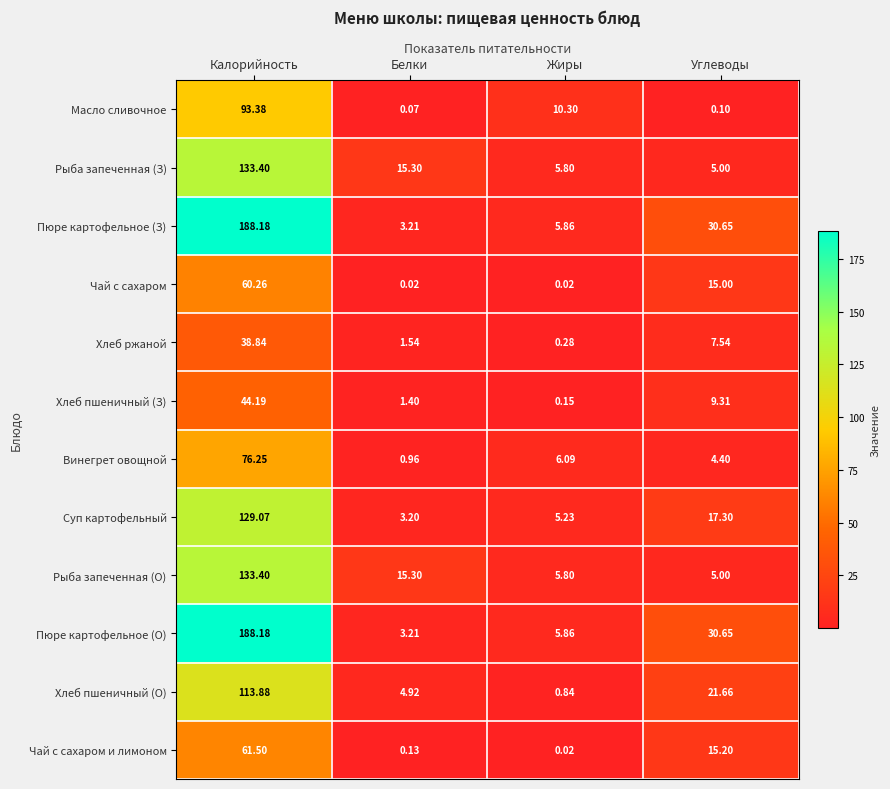

At which category is the sum across all series the highest?

Калорийность